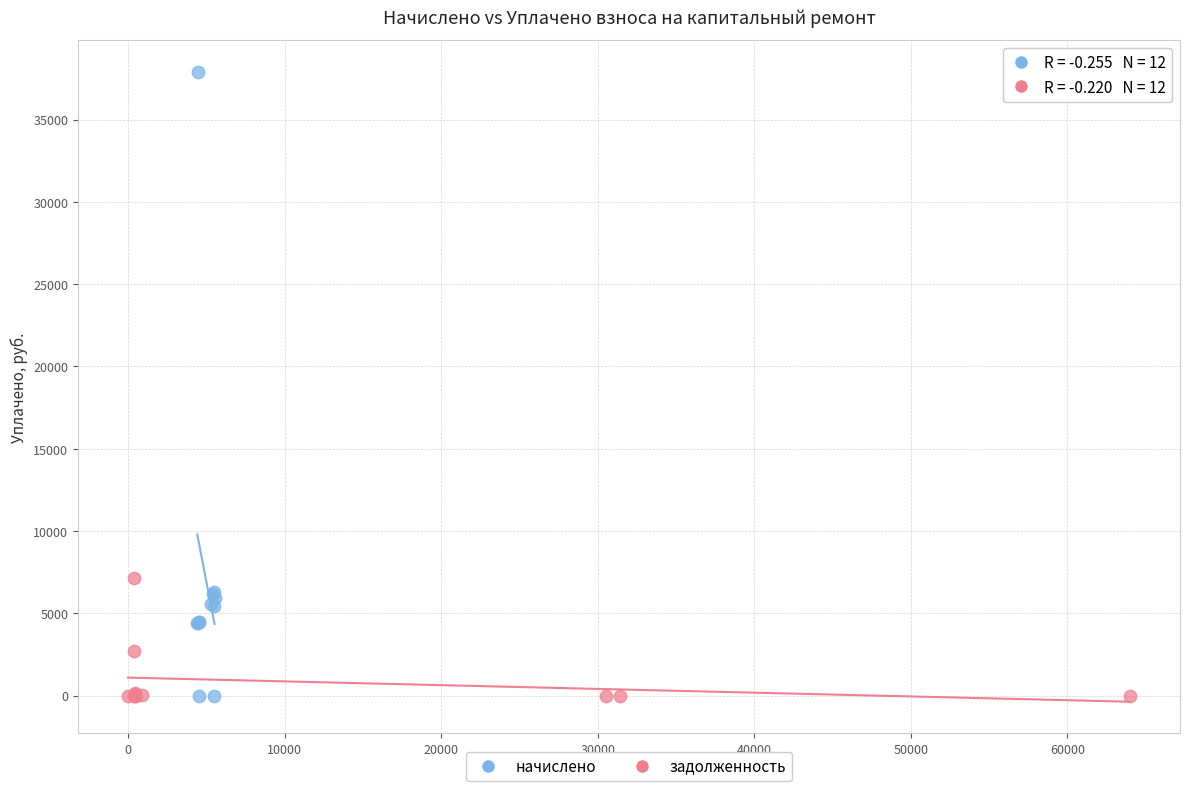

Which series reaches the maximum Y coordinate?

начислено